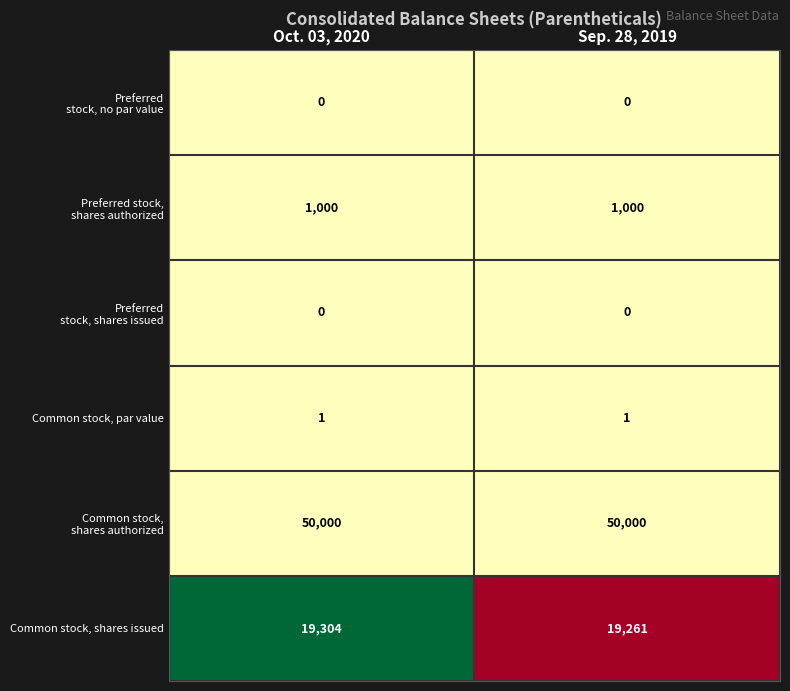

The value of Common stock, shares issued at Oct. 03, 2020 is 19304. True or false?

True